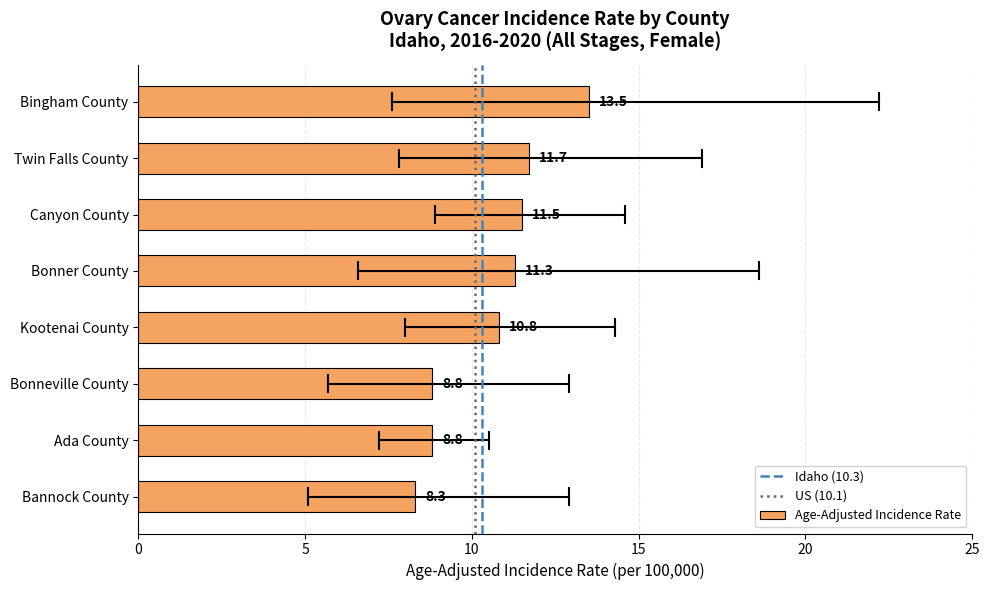

How many categories are shown in the chart?

8